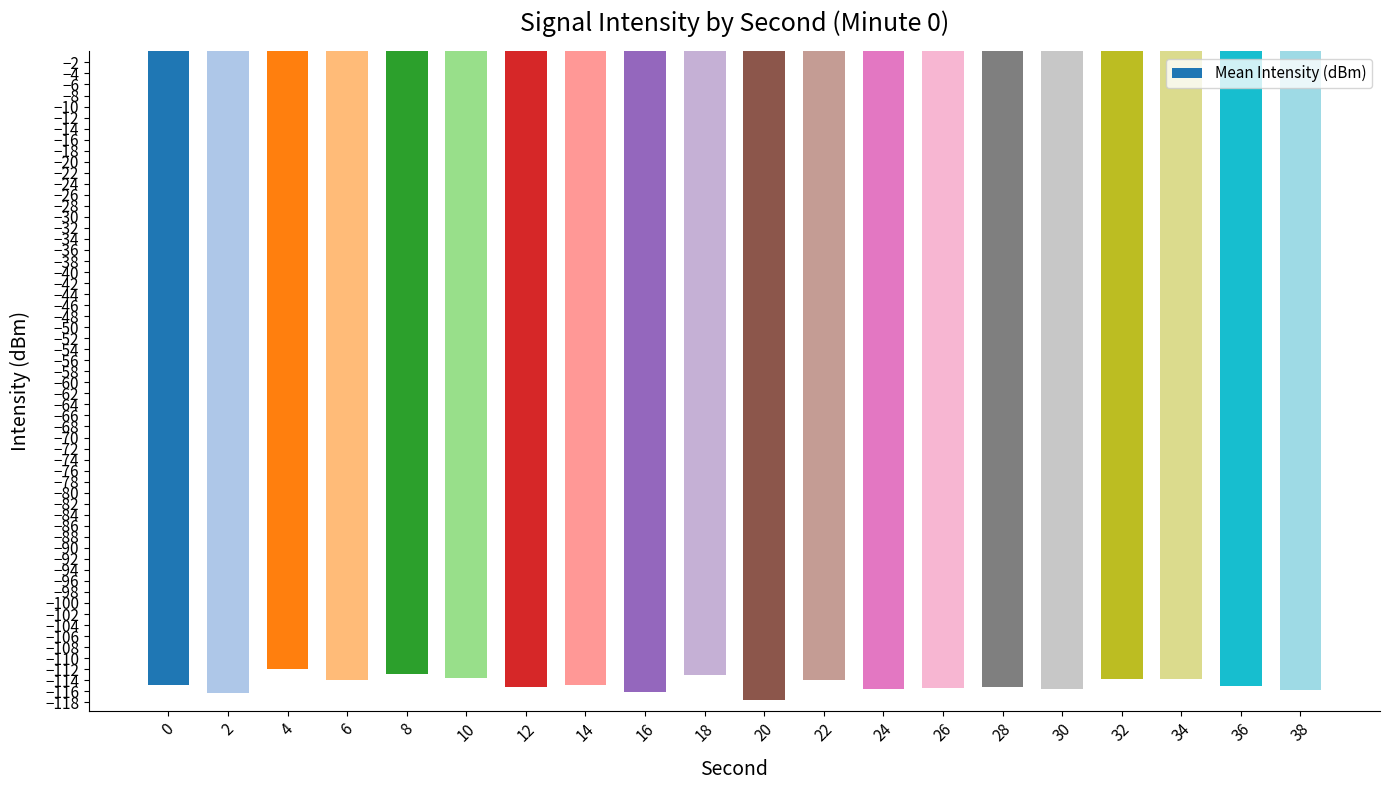

What is the greatest value displayed?

-112.0